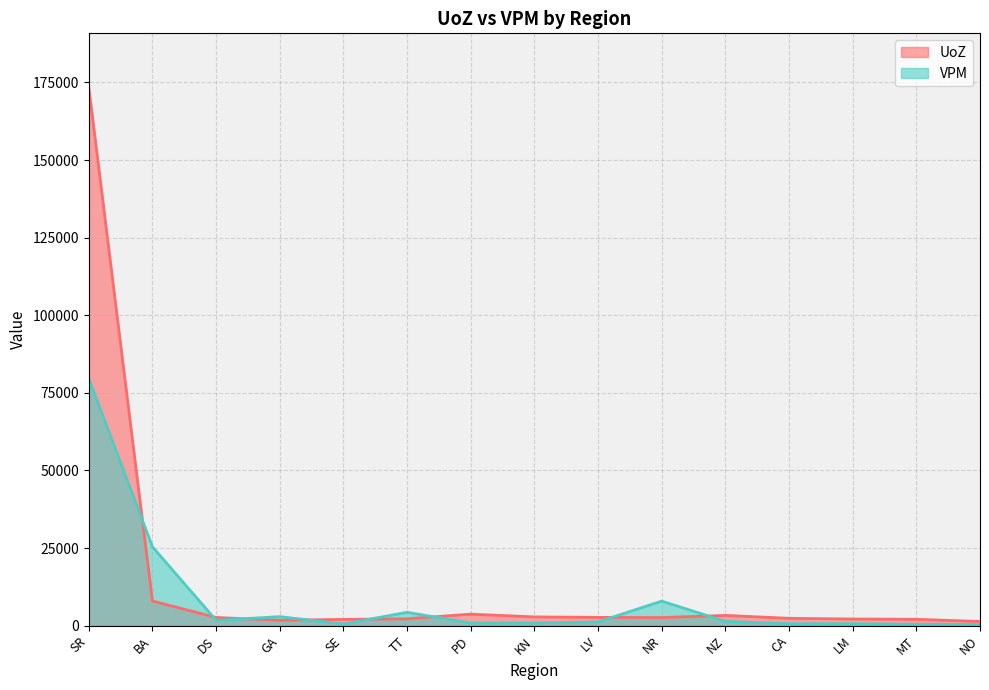

What is the label of the 4th point from the left?

GA